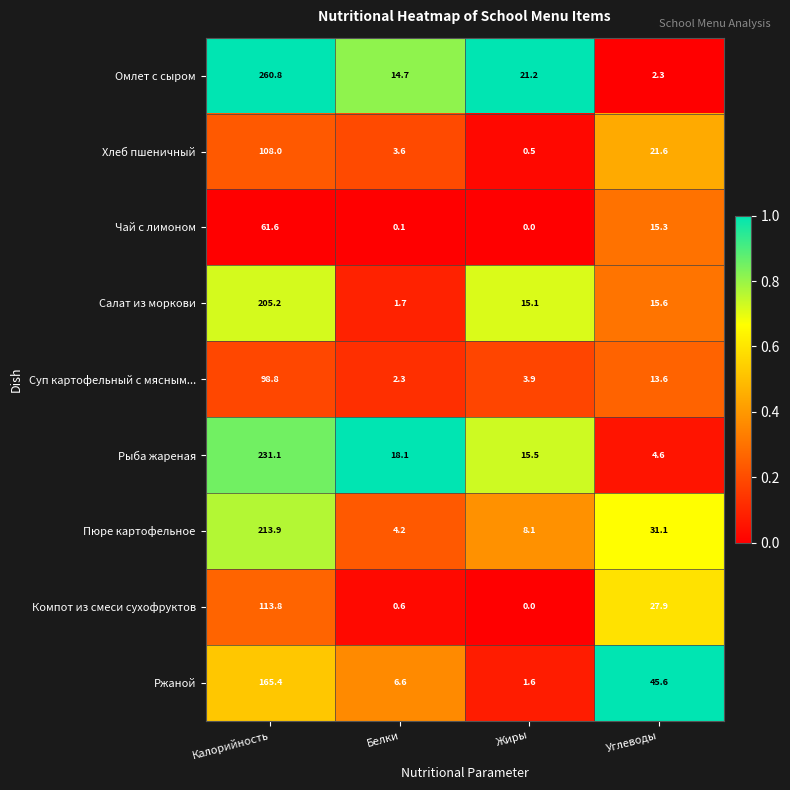

Which label corresponds to the largest value in the chart?

Калорийность